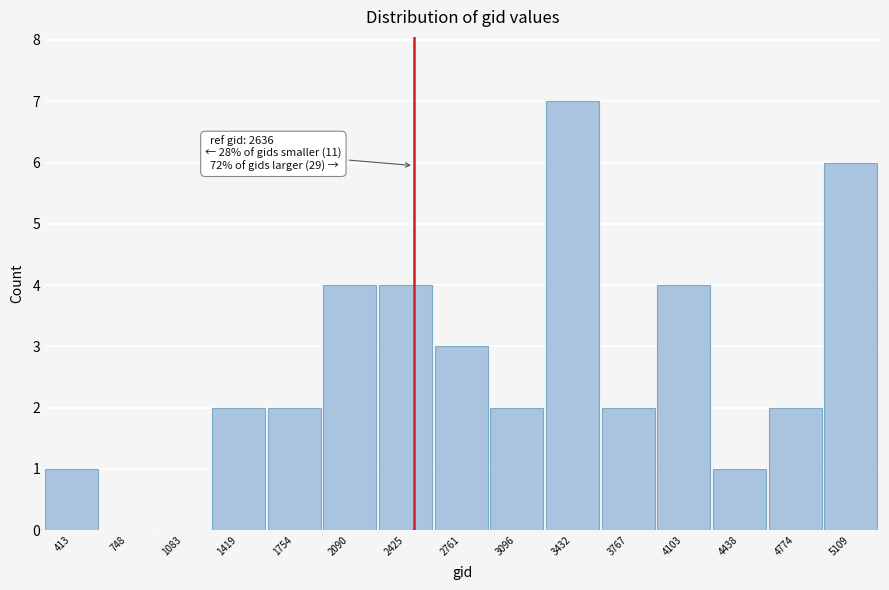

Reading right to left, list all the values displayed in this chart.

5109=6	4774=2	4438=1	4103=4	3767=2	3432=7	3096=2	2761=3	2425=4	2090=4	1754=2	1419=2	1083=0	748=0	413=1